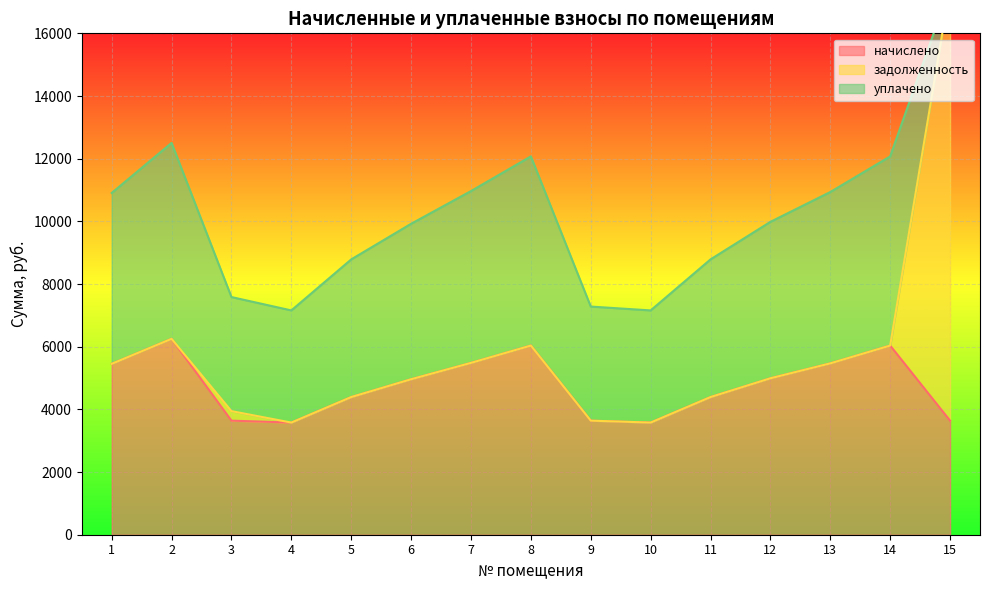

Which category has the highest value in the задолженность series?

15